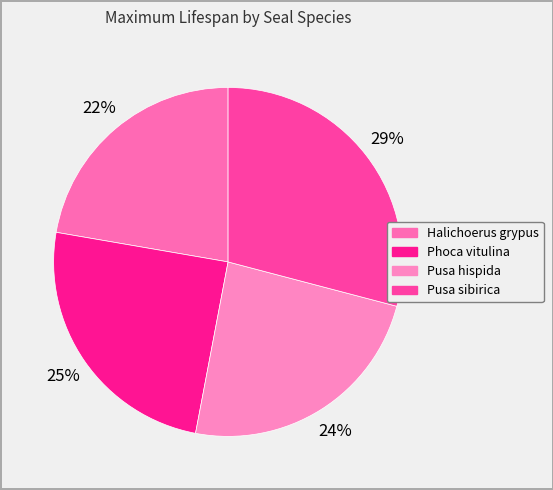

Which category has the biggest portion of the pie?

Pusa sibirica